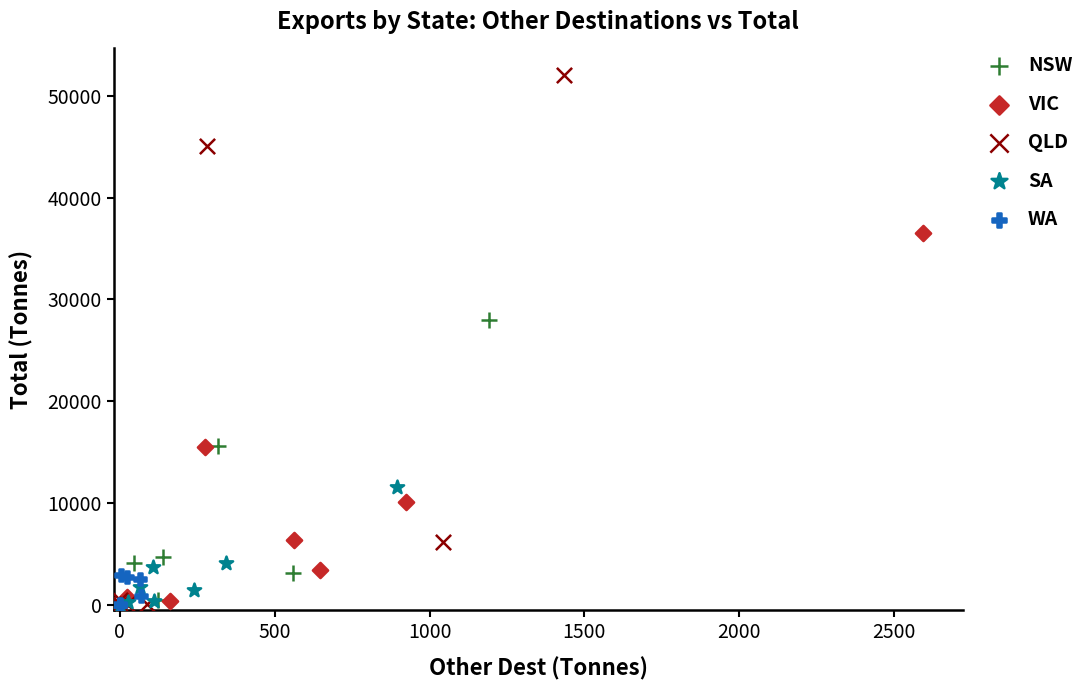

What are all the series names shown in the legend?

NSW, VIC, QLD, SA, WA